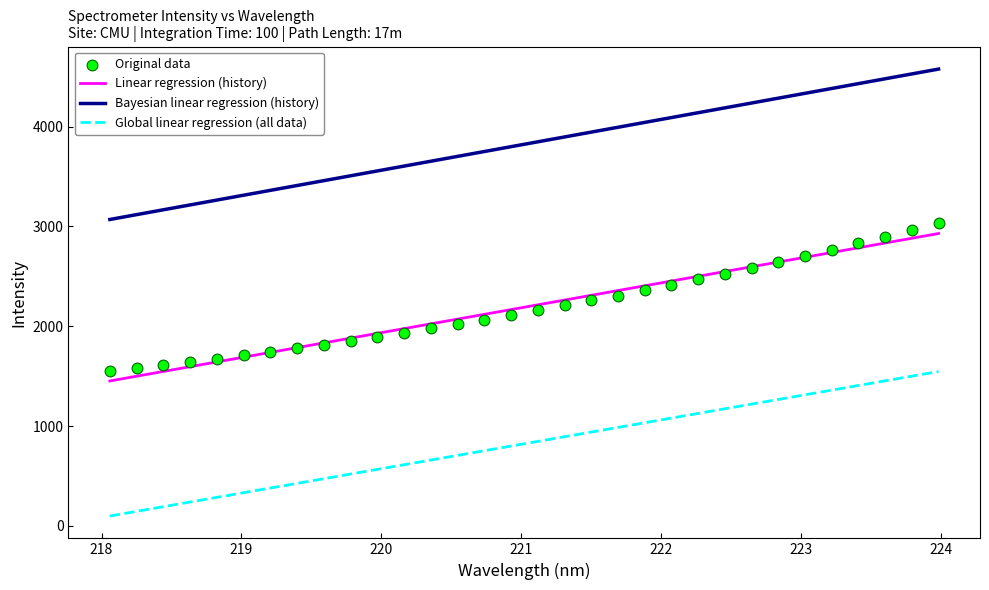

What are all the series names shown in the legend?

Linear regression (history), Bayesian linear regression (history), Global linear regression (all data), Original data